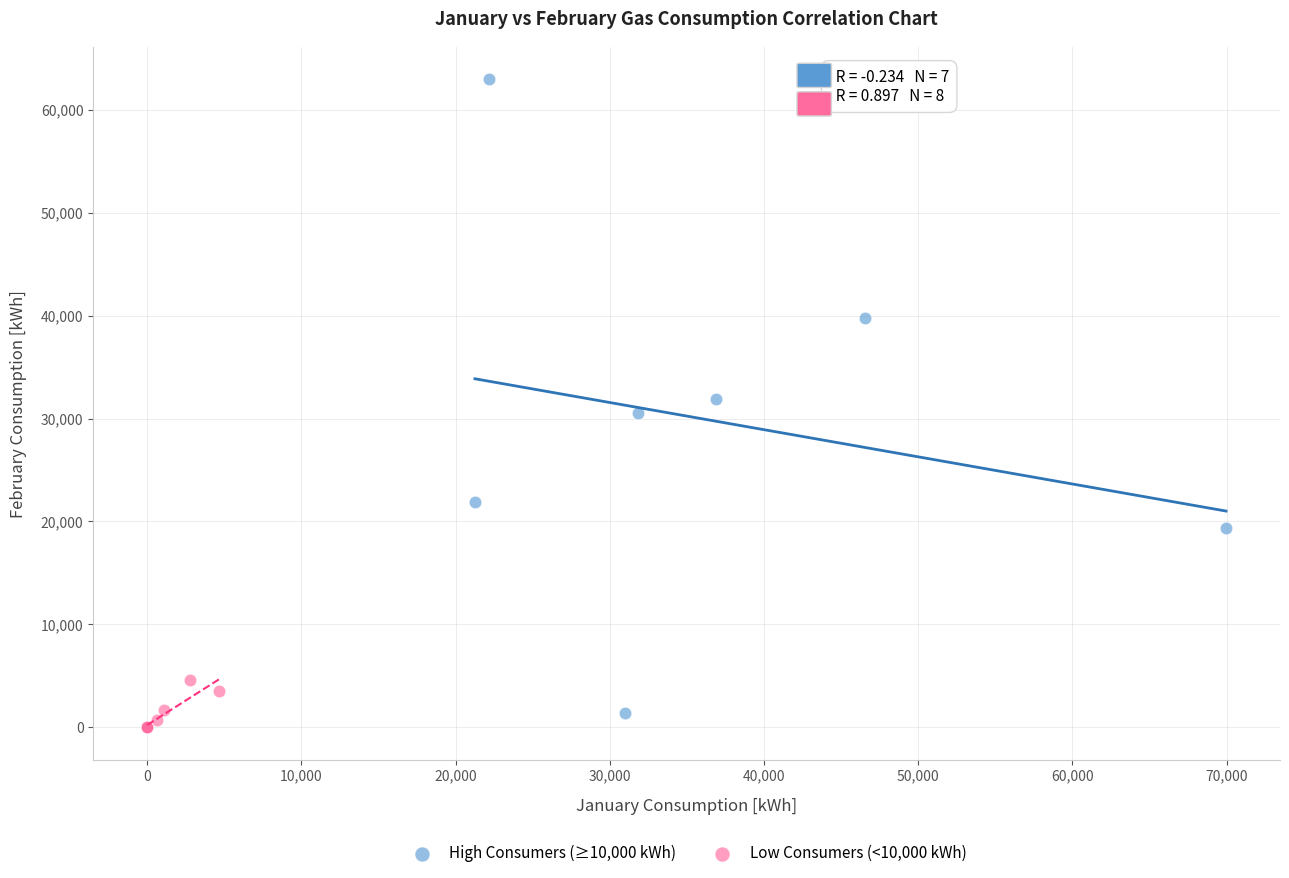

Which series reaches the maximum Y coordinate?

High Consumers (≥10,000 kWh)